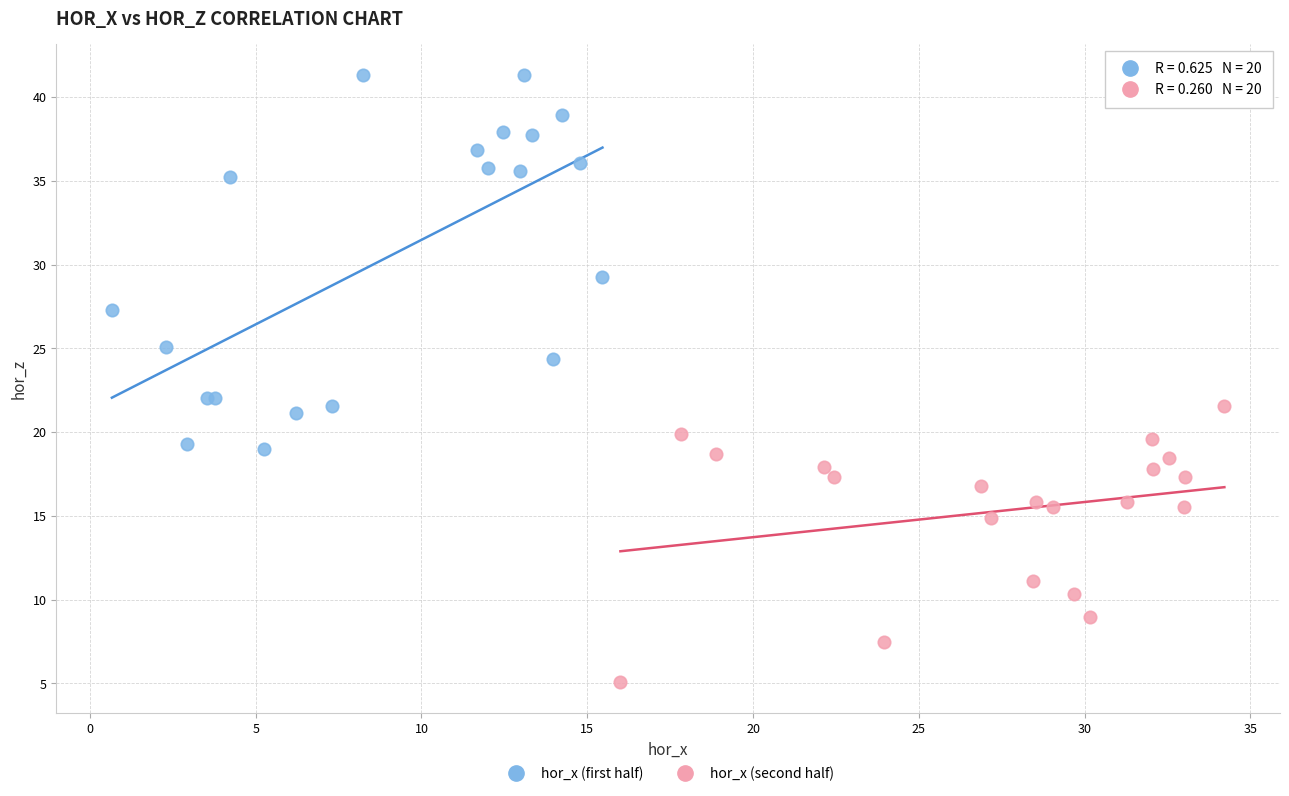

Which series contains the highest Y value?

hor_x (first half)